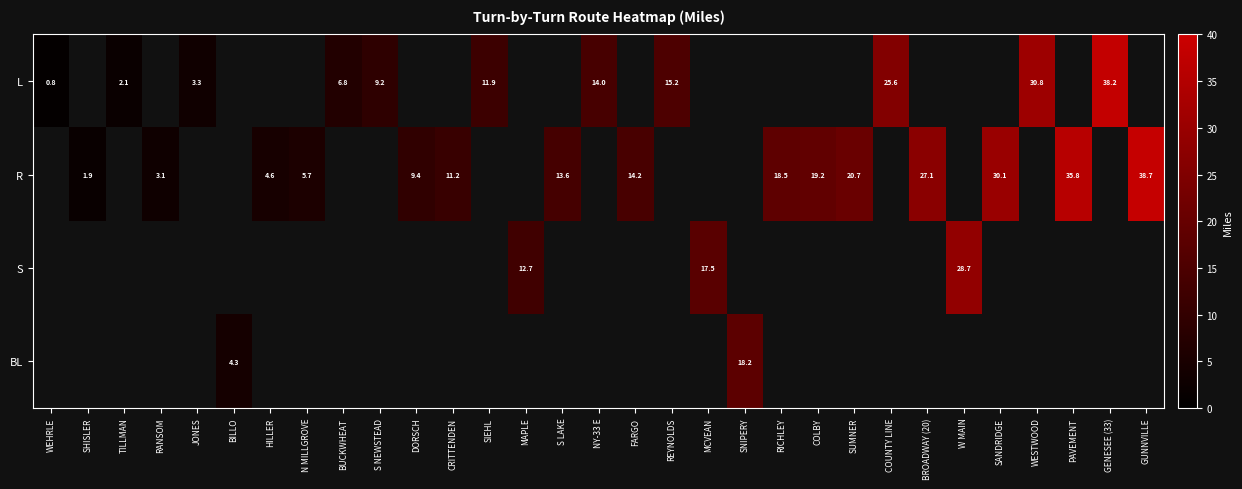

The value of L at REYNOLDS is 25.8. True or false?

False